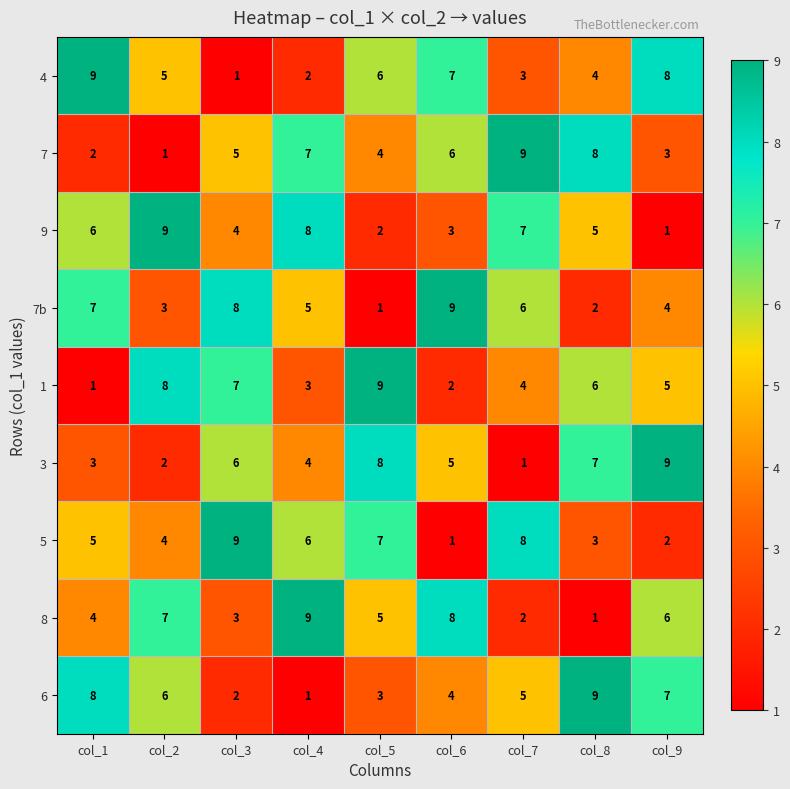

What is the difference between the maximum and minimum values in the 7b series?

8